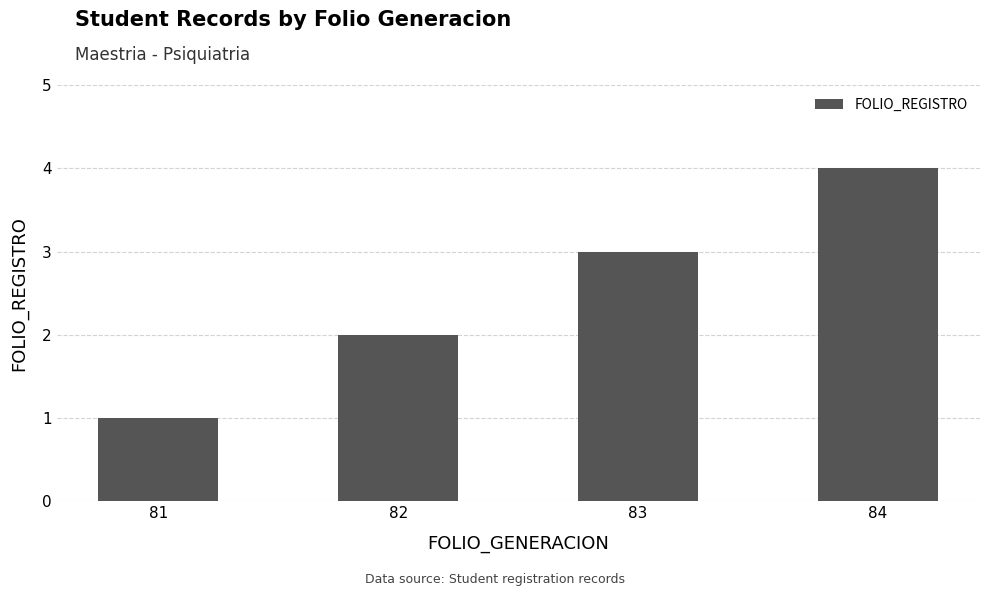

Is it true that the value at 81 is 0?

False